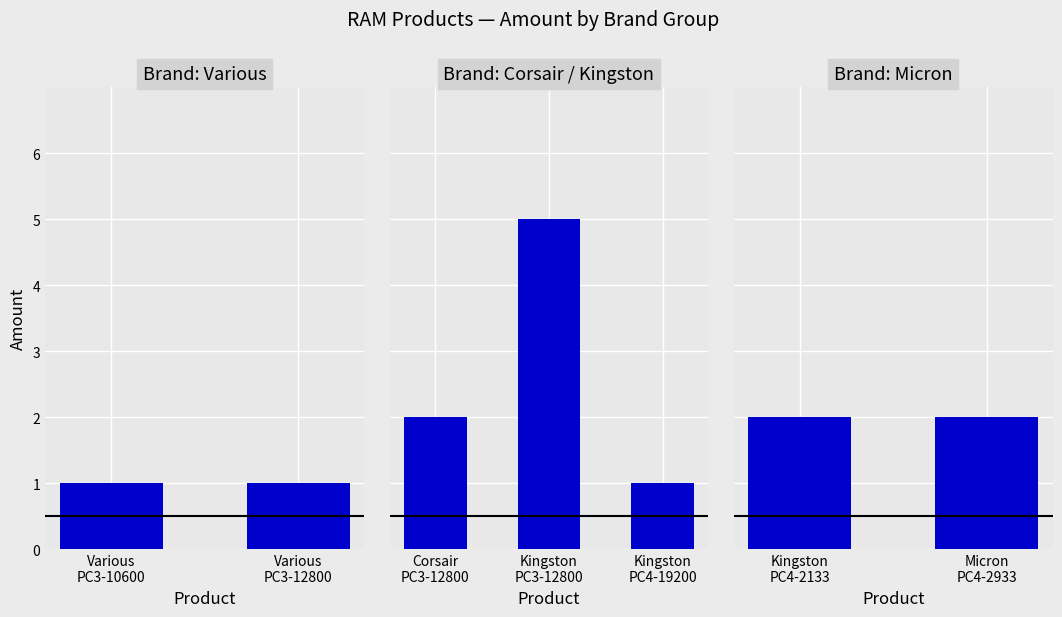

What is the change in value from 3 to 6?

-3